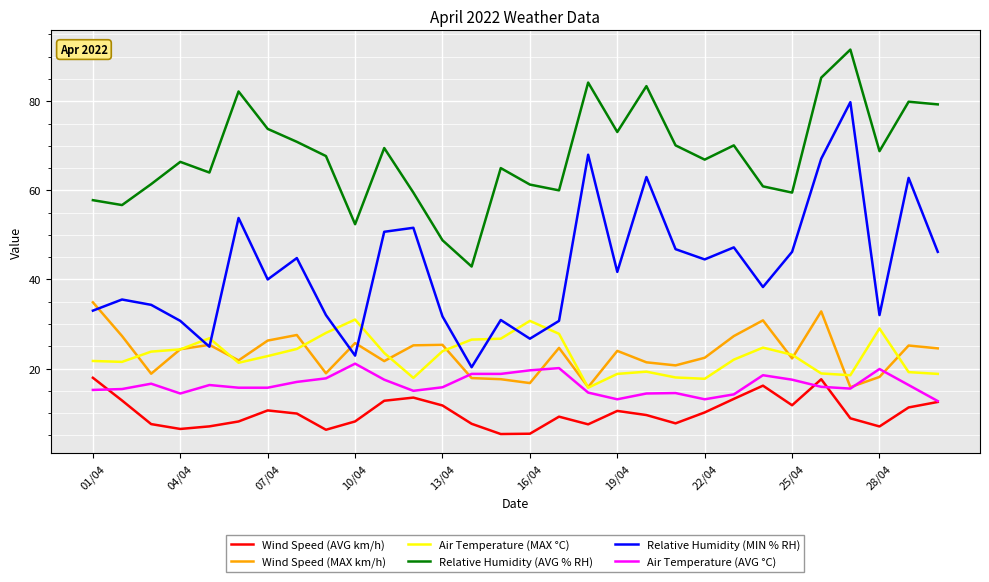

Which series has the largest total across all categories?

Relative Humidity (AVG % RH)